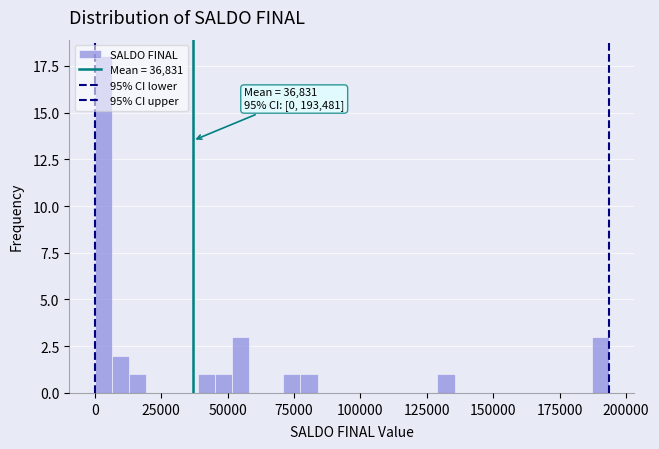

Read against the x-axis, roughly where is the centre of the tallest bar?

5000